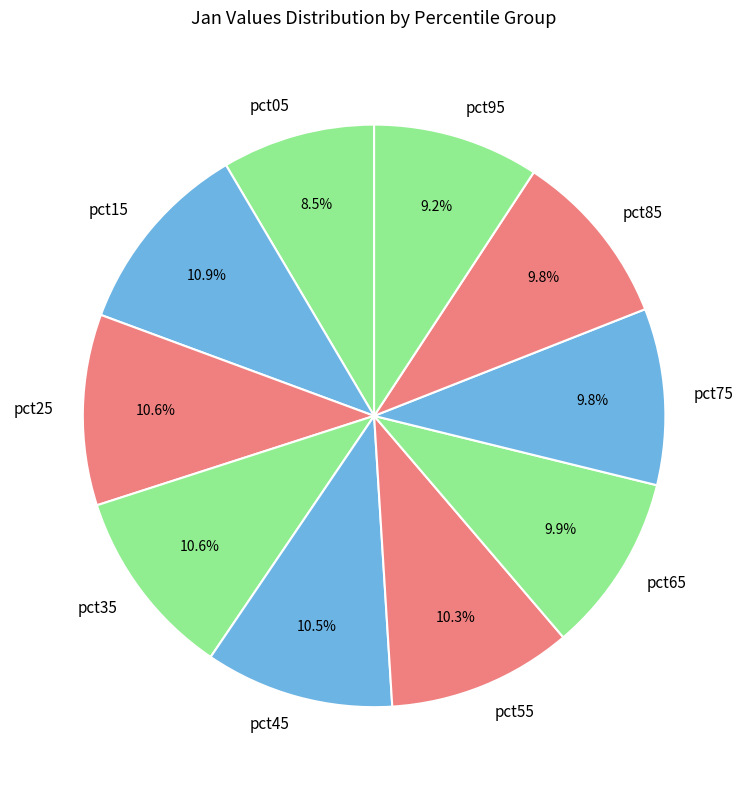

Which has a higher value, pct15 or pct55?

pct15